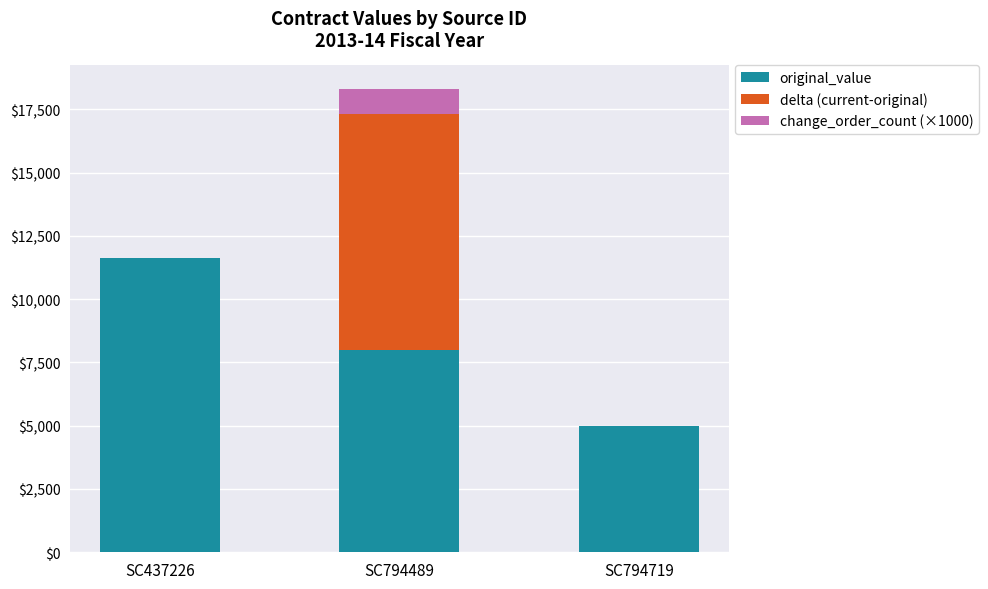

Is it true that original_value equals 4930.8 at SC437226?

False